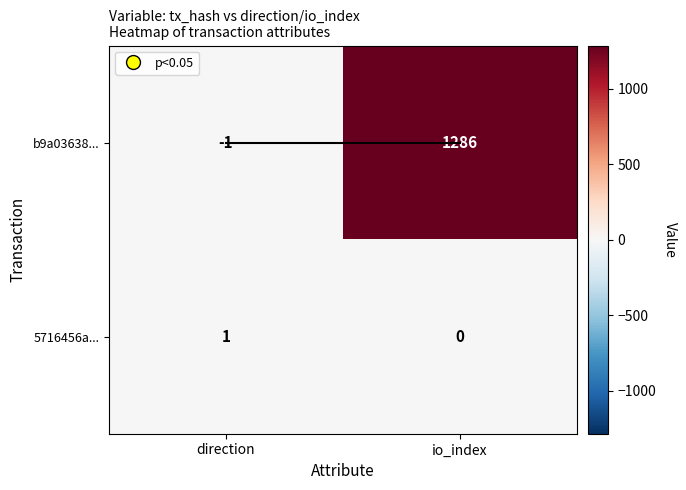

At which label does 5716456a... reach its peak?

direction